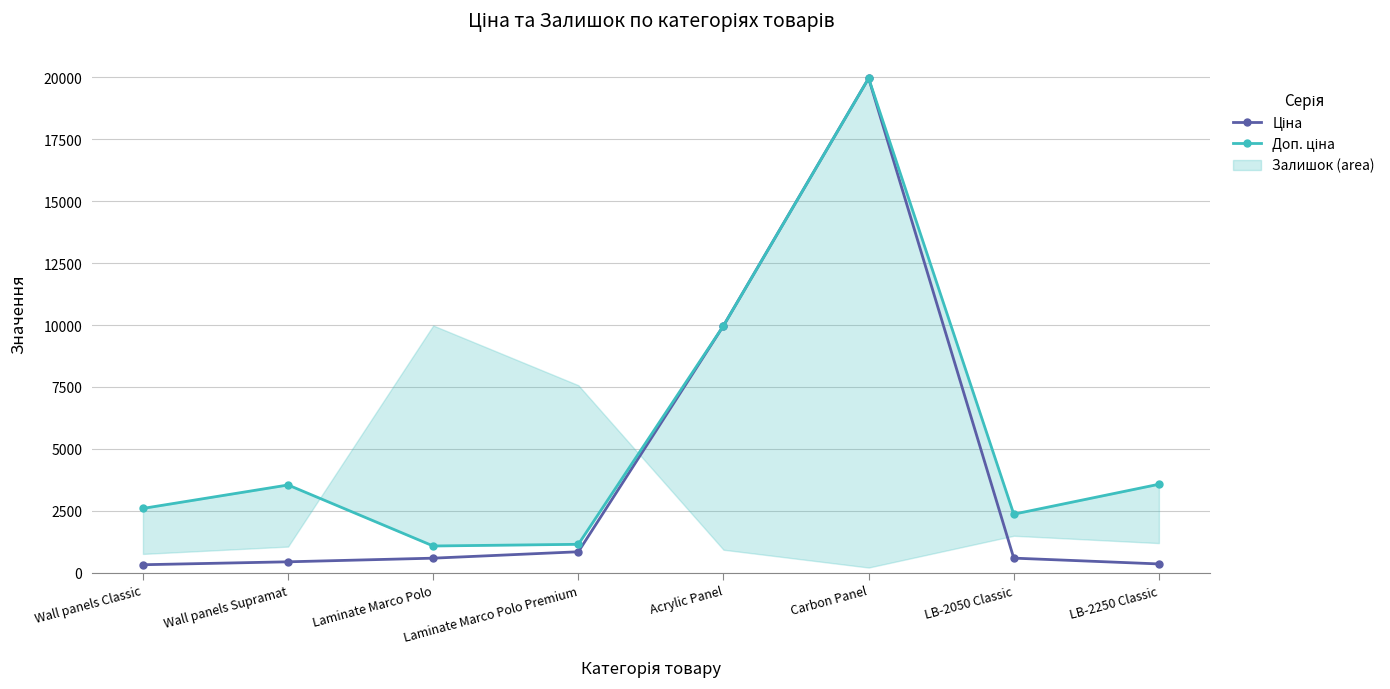

True or false: Ціна and Доп. ціна intersect in this chart.

False